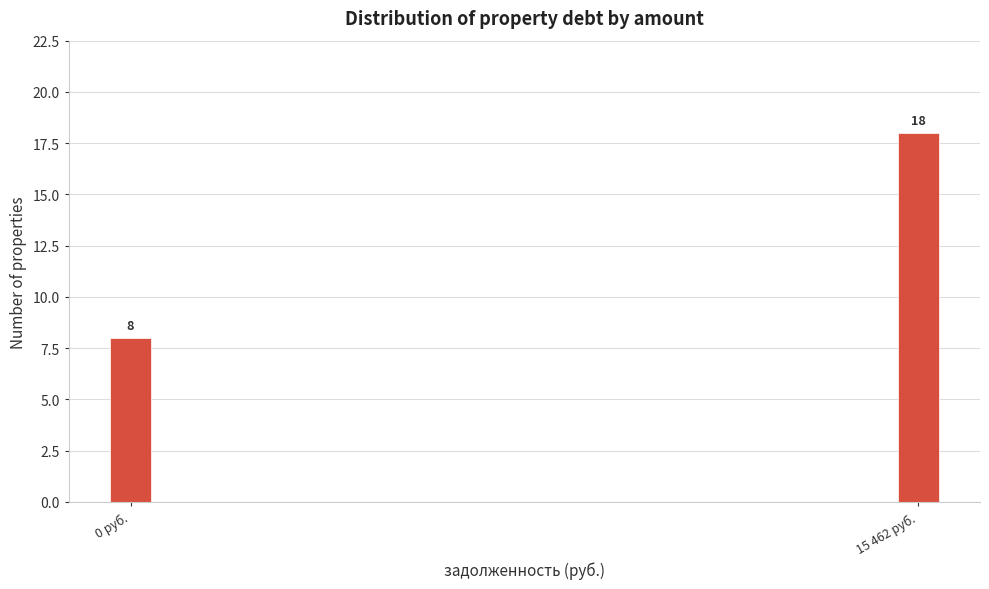

Reading right to left, transcribe all the data shown in this chart.

18	8